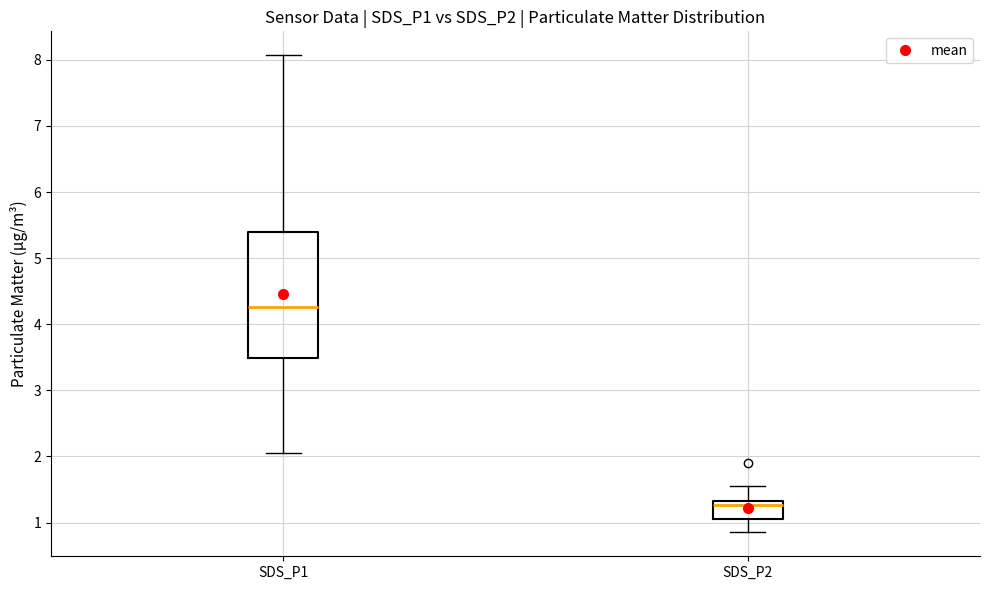

Where does the lower whisker of the box for SDS_P2 end on the y-axis? The values are not printed on the chart, so give them approximately, as read against the axis.

0.9